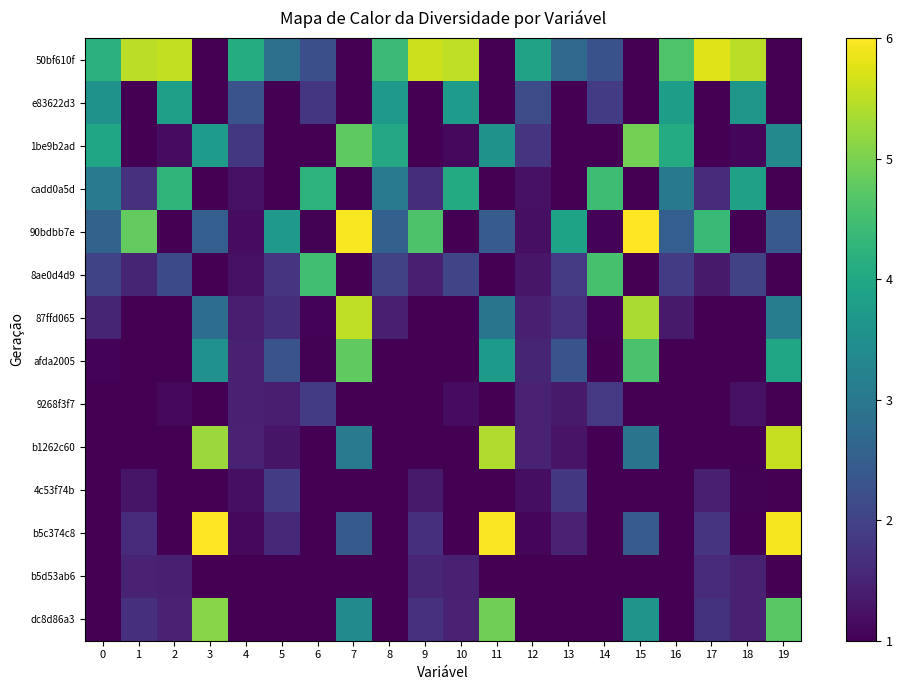

How many data points does each series have?

20